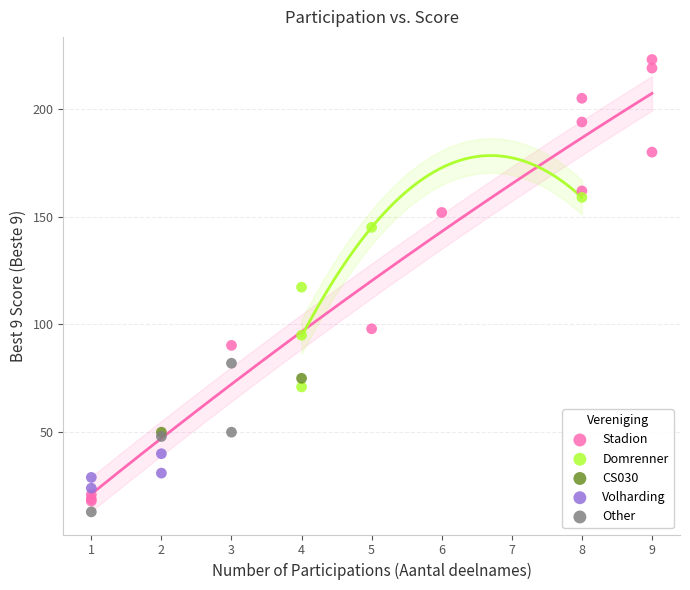

What are all the series names shown in the legend?

Stadion, Domrenner, CS030, Volharding, Other